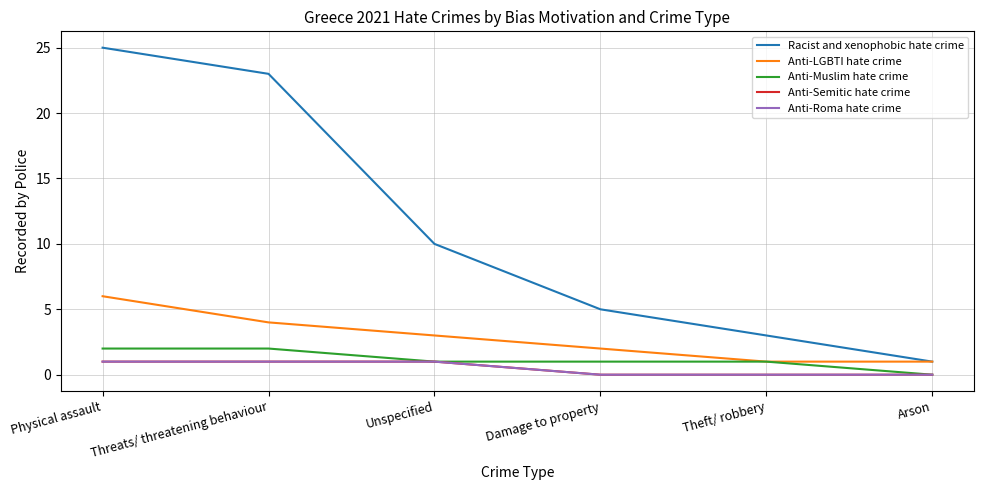

The value of Racist and xenophobic hate crime at Threats/ threatening behaviour is 33. True or false?

False